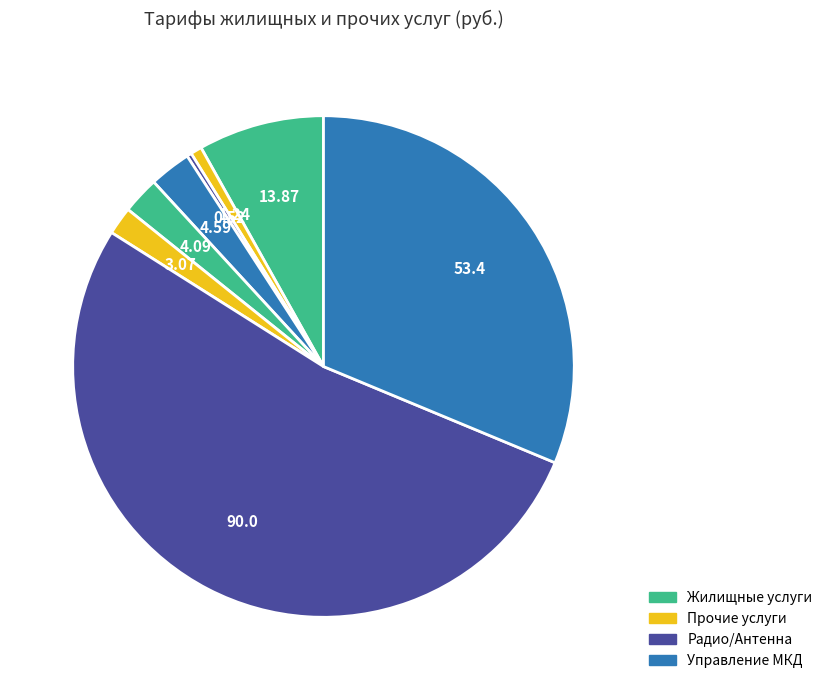

Is there any slice that represents more than half of the pie?

Yes